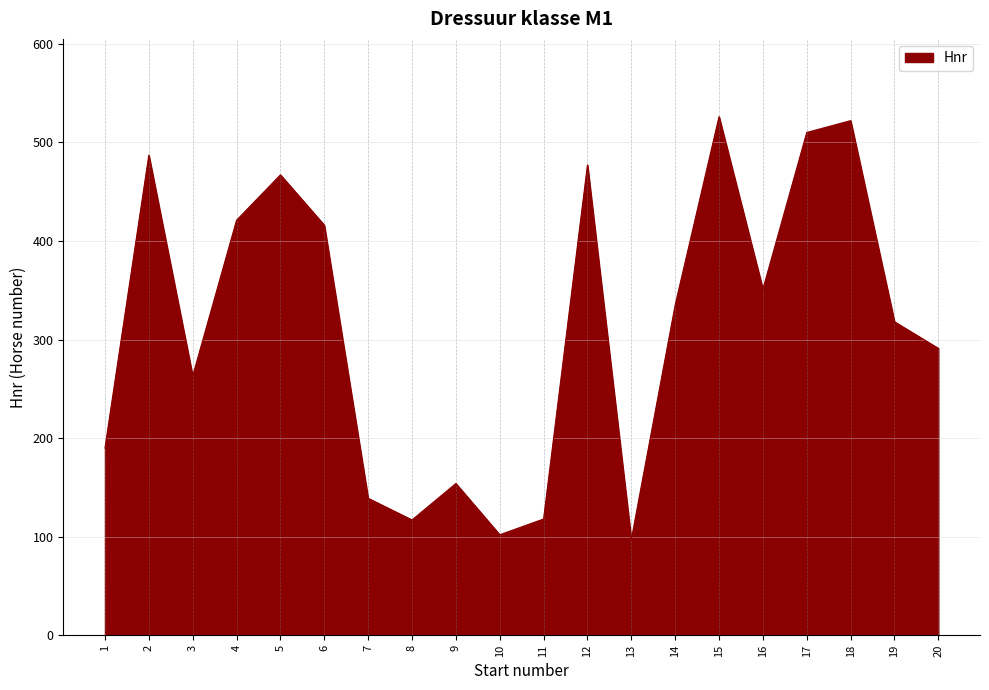

What is the smallest value displayed?

97